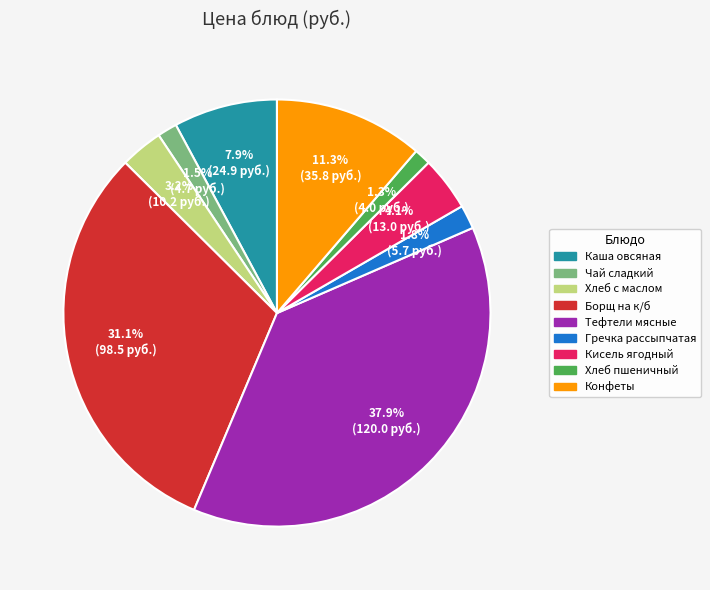

Count the number of slices in the pie.

9